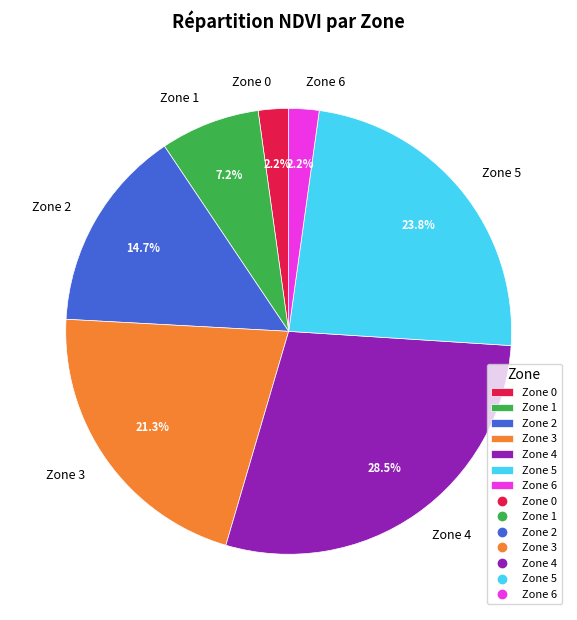

Approximately how many times larger is the value at Zone 4 compared to Zone 5?

1.2